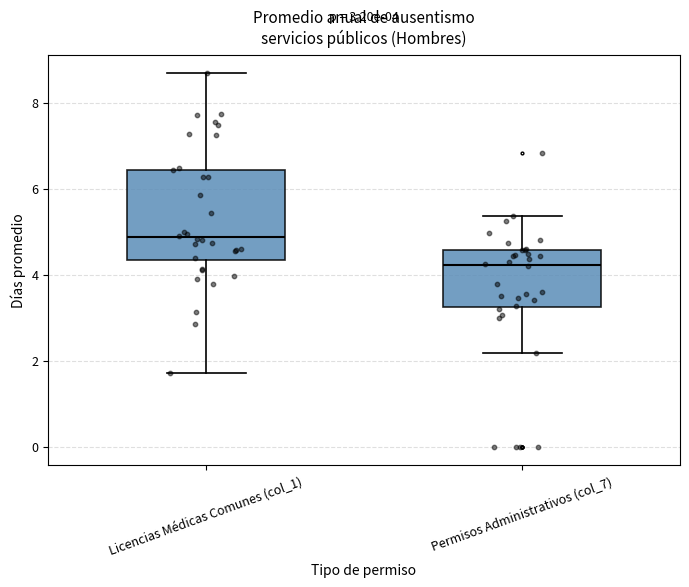

Which box is the tallest, from its lower edge to its upper edge?

Licencias Médicas Comunes (col_1)